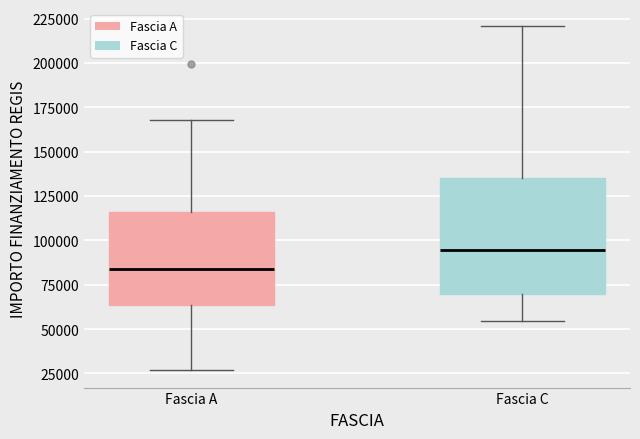

Which box's median line is the highest?

Fascia C